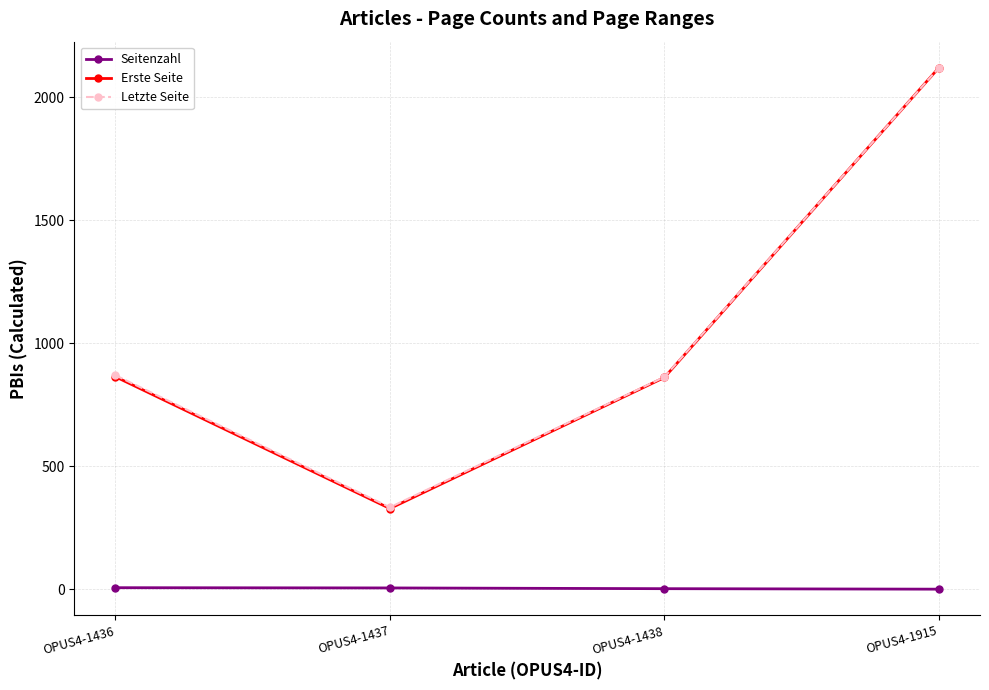

The Seitenzahl series shows 6 at OPUS4-1436. True or false?

True